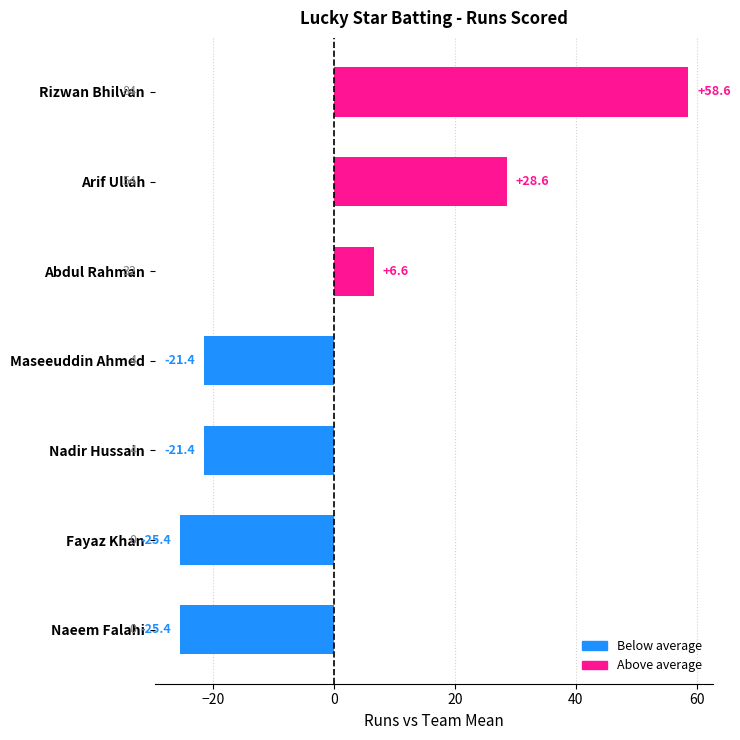

What is the greatest value displayed?

58.6